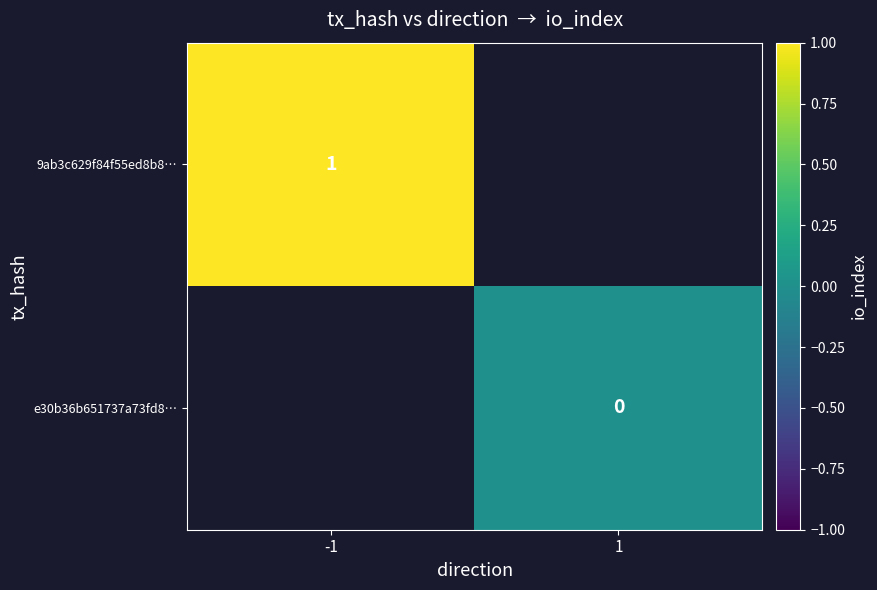

The value of 9ab3c629f84f55ed8b8… at -1 is 1. True or false?

True